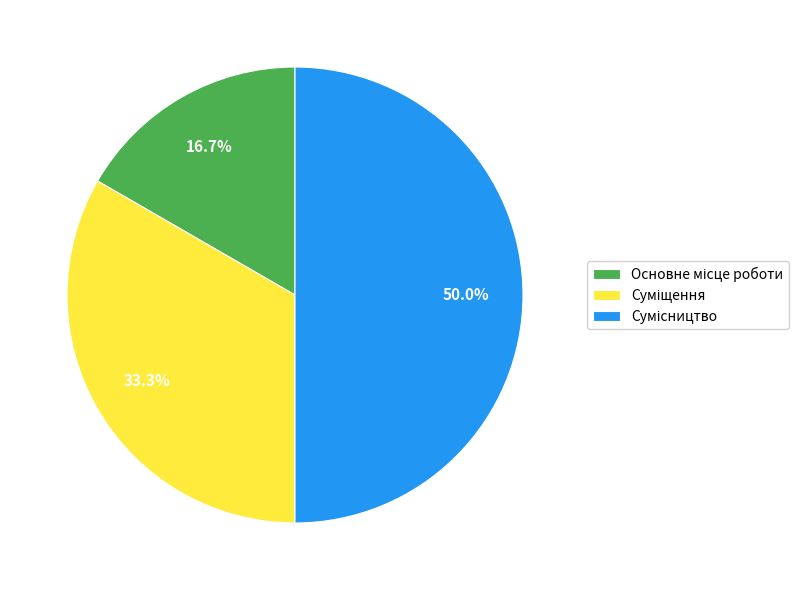

To the nearest percent, what is the difference between the Сумісництво and Суміщення slice percentages?

17%